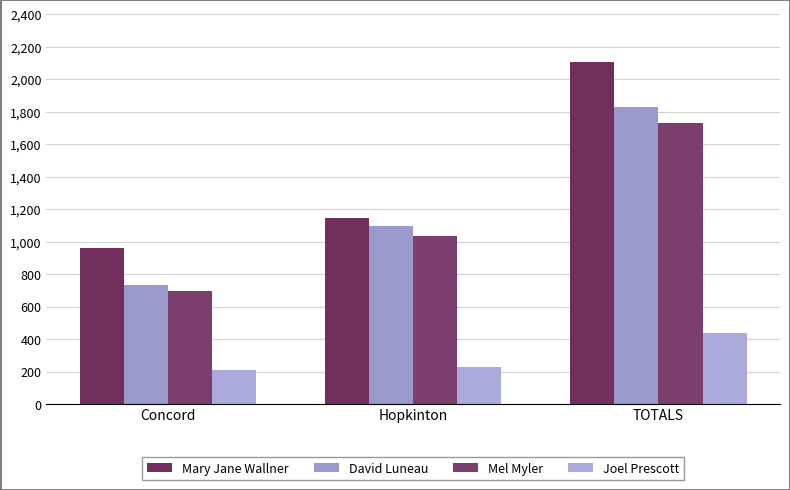

Rank the series at Hopkinton from lowest to highest value.

Joel Prescott, Mel Myler, David Luneau, Mary Jane Wallner